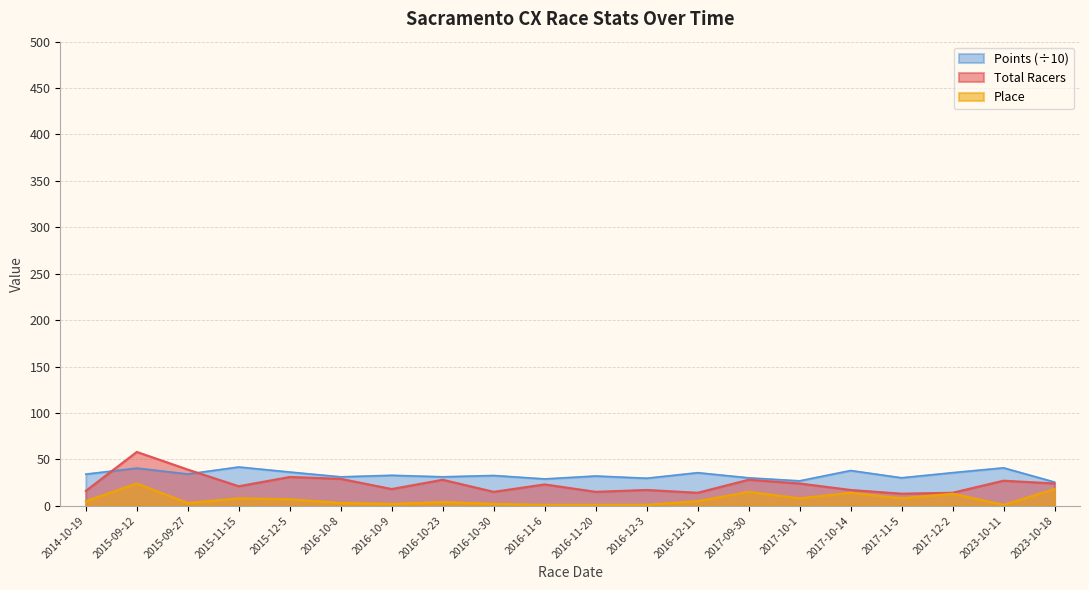

Between 2015-12-5 and 2015-09-27, which is larger?

2015-09-27